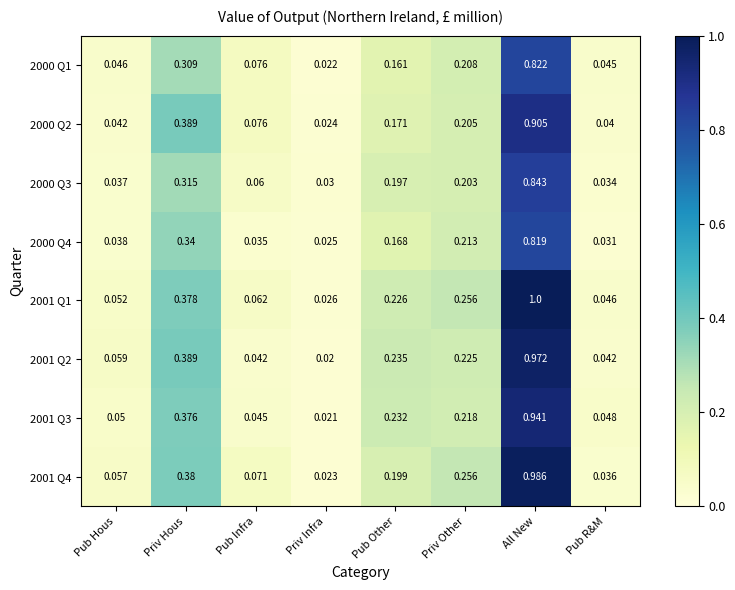

At which category is the sum across all series the highest?

All New